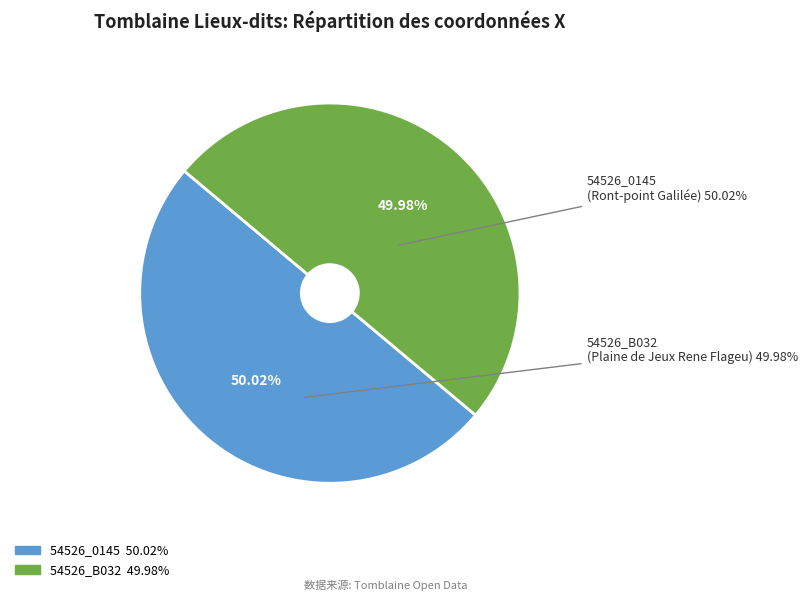

Is there any slice that represents more than half of the pie?

Yes